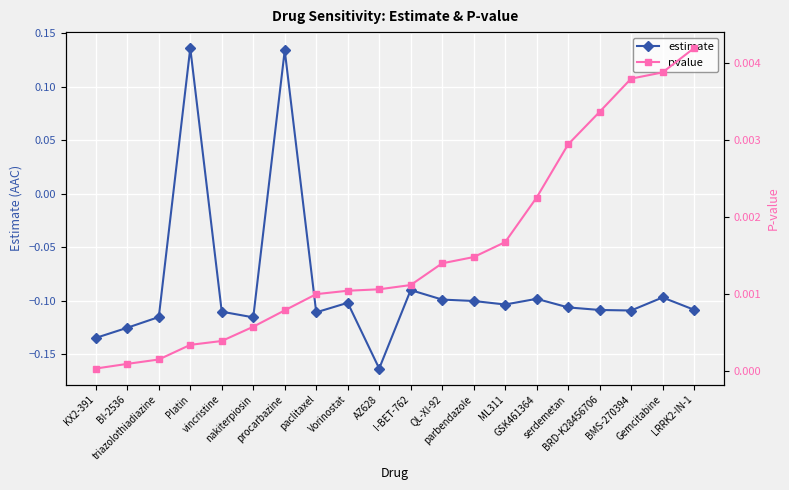

What is the sum of the estimate values at triazolothiadiazine and BRD-K28456706?

-0.2